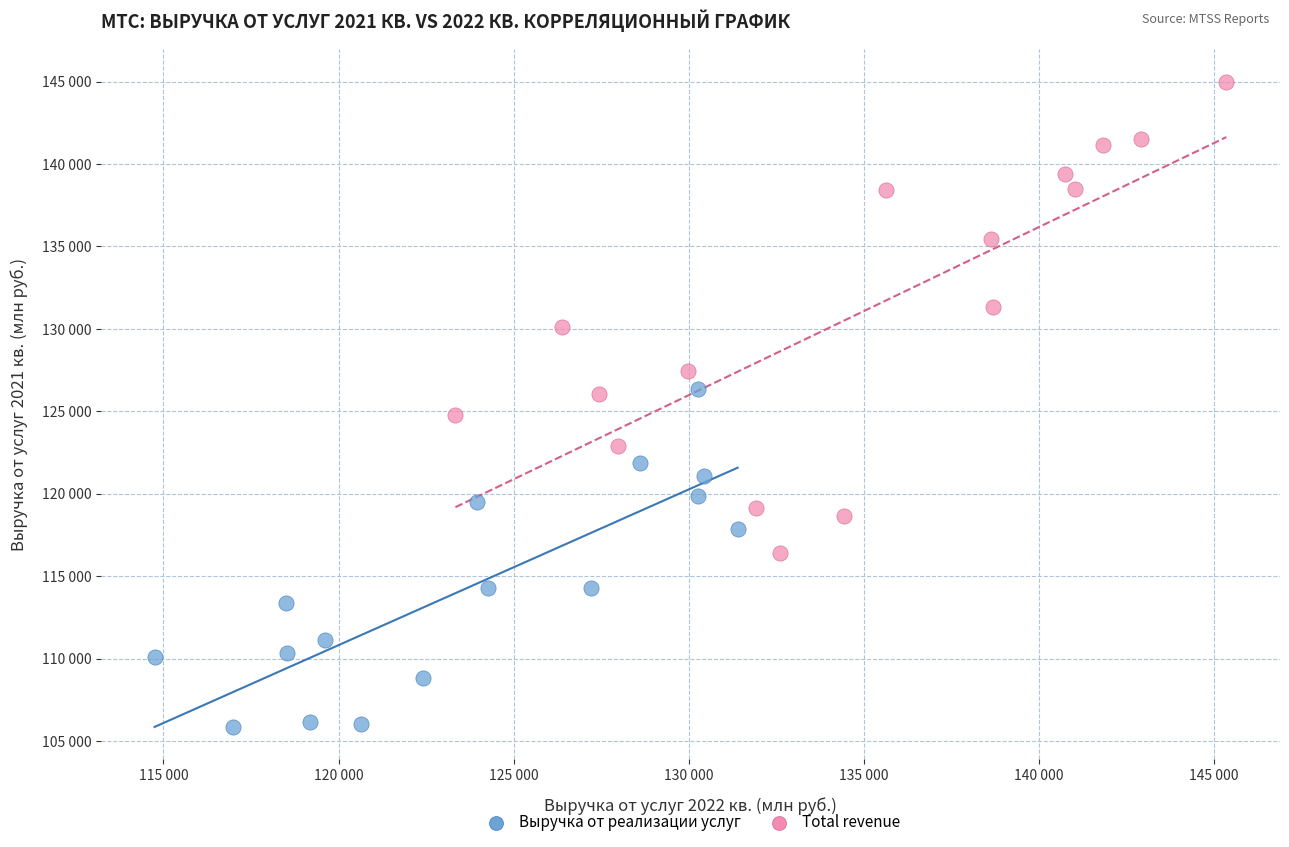

Which series reaches the maximum Y coordinate?

Total revenue